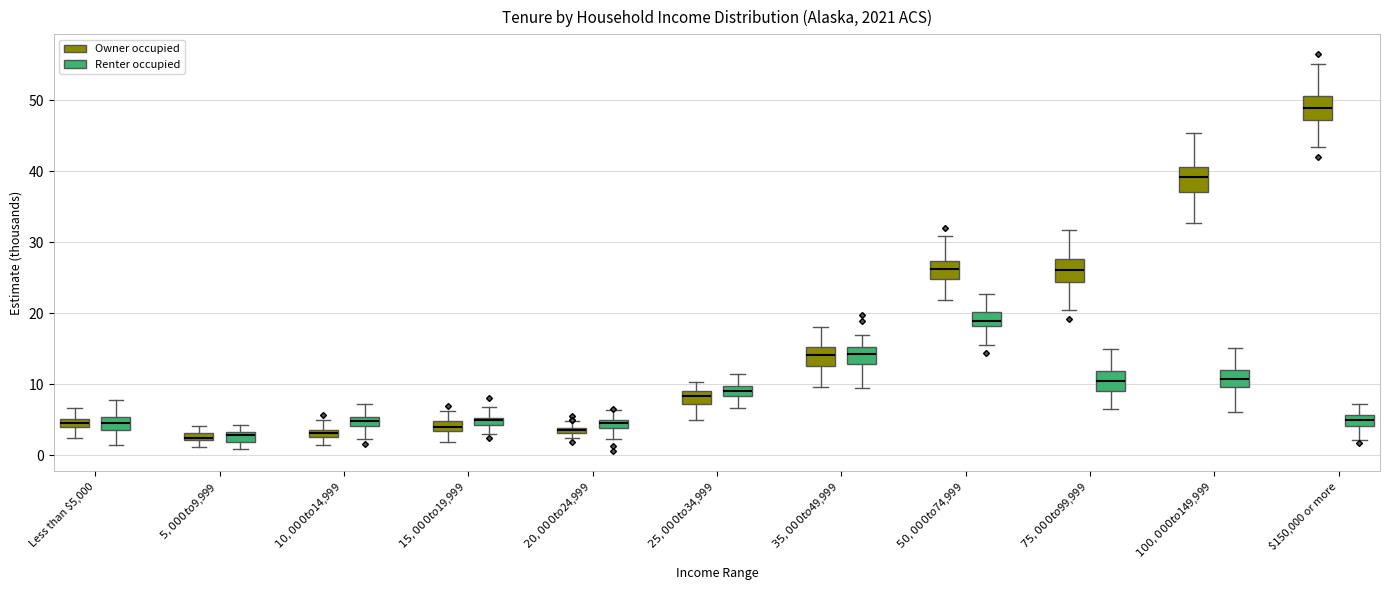

Where is the upper edge of the box for $15,000 to $19,999 (Renter occupied) on the y-axis? The values are not printed on the chart, so give them approximately, as read against the axis.

5